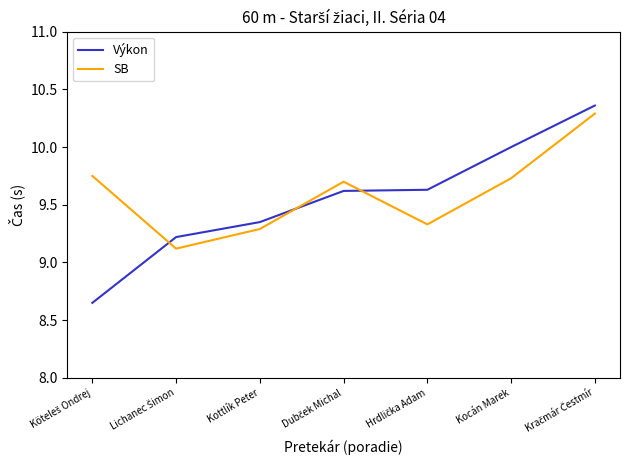

After their last crossing, which series has the higher values: SB or Výkon?

Výkon